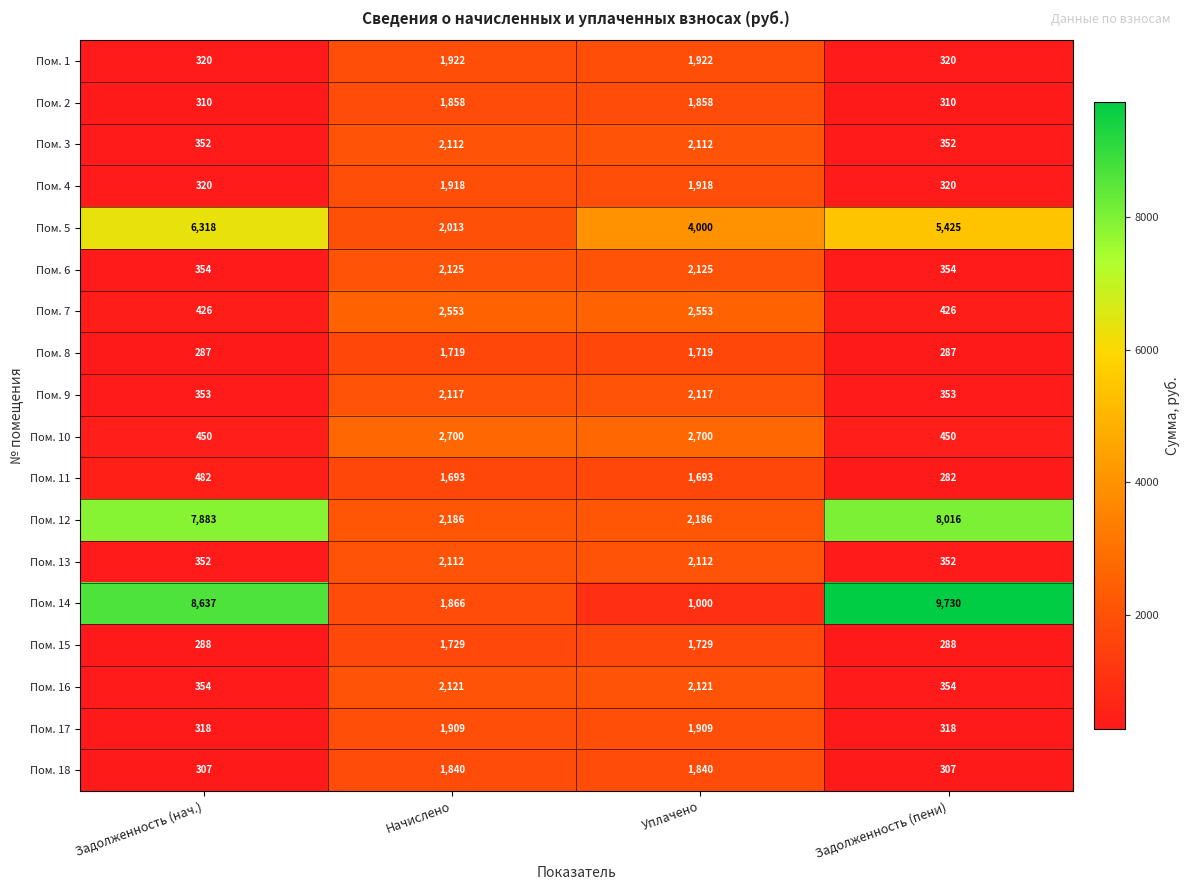

Is the value of Пом. 6 at Уплачено greater than the value of Пом. 8 at Задолженность (пени)?

Yes